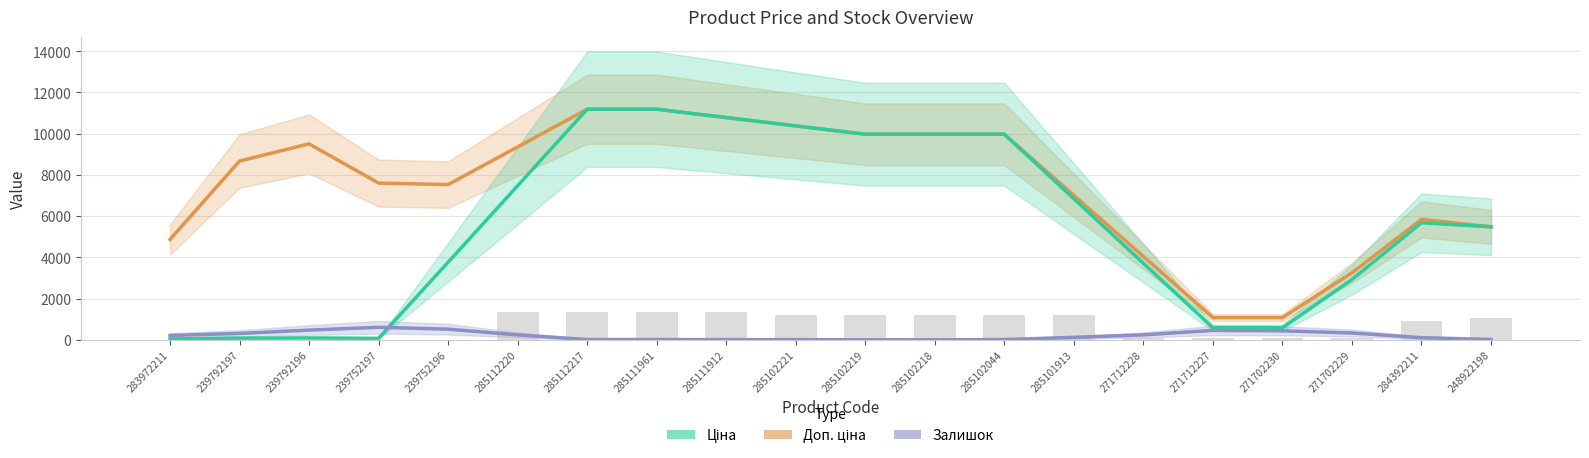

Rank the series at 285112220 from lowest to highest value.

Залишок, Ціна, Доп. ціна